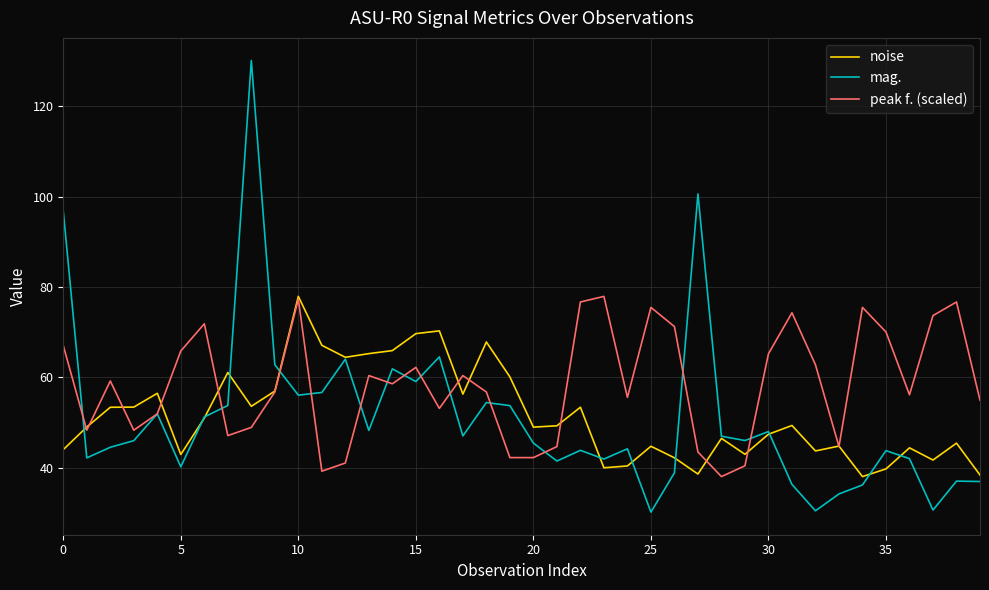

What is the maximum value shown in the chart?

130.2